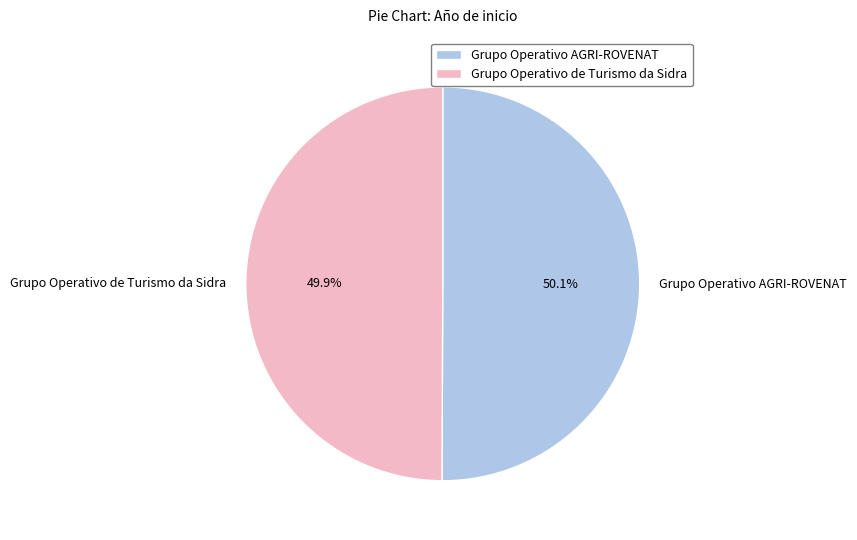

True or false: Grupo Operativo de Turismo da Sidra accounts for 50% of the total.

True